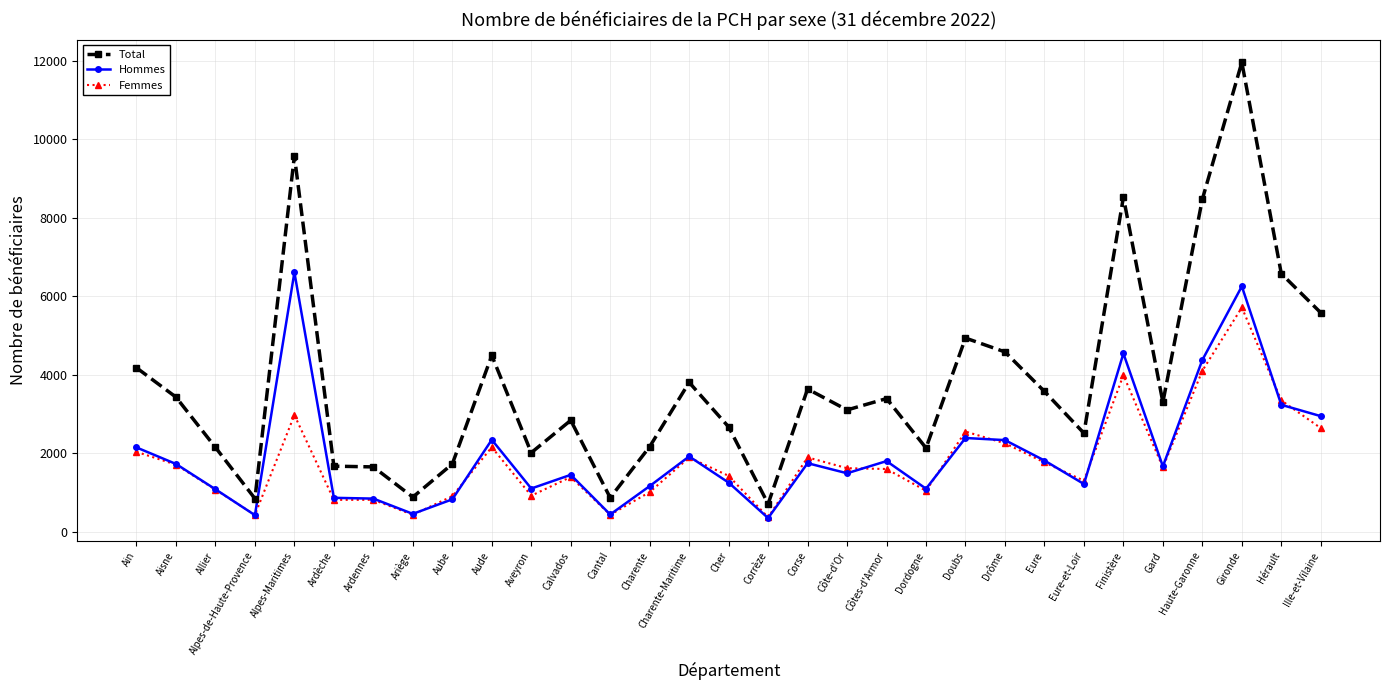

What position from the right is Doubs?

10